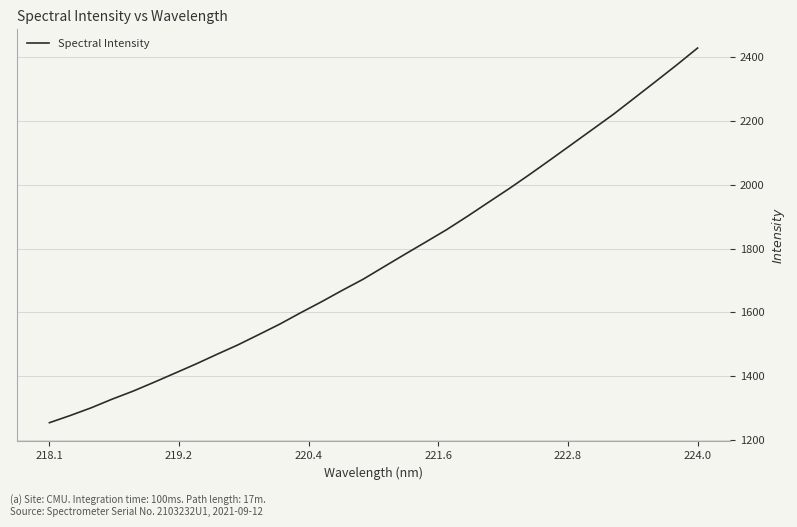

What is the greatest value displayed?

2428.8